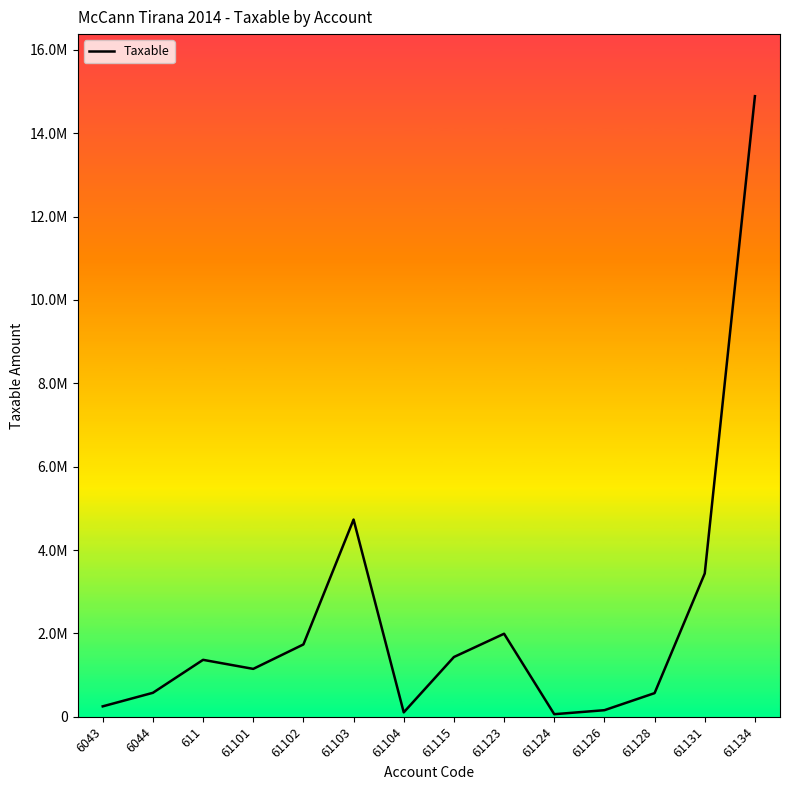

What is the ratio of the value at 61103 to the value at 6044?

8.2